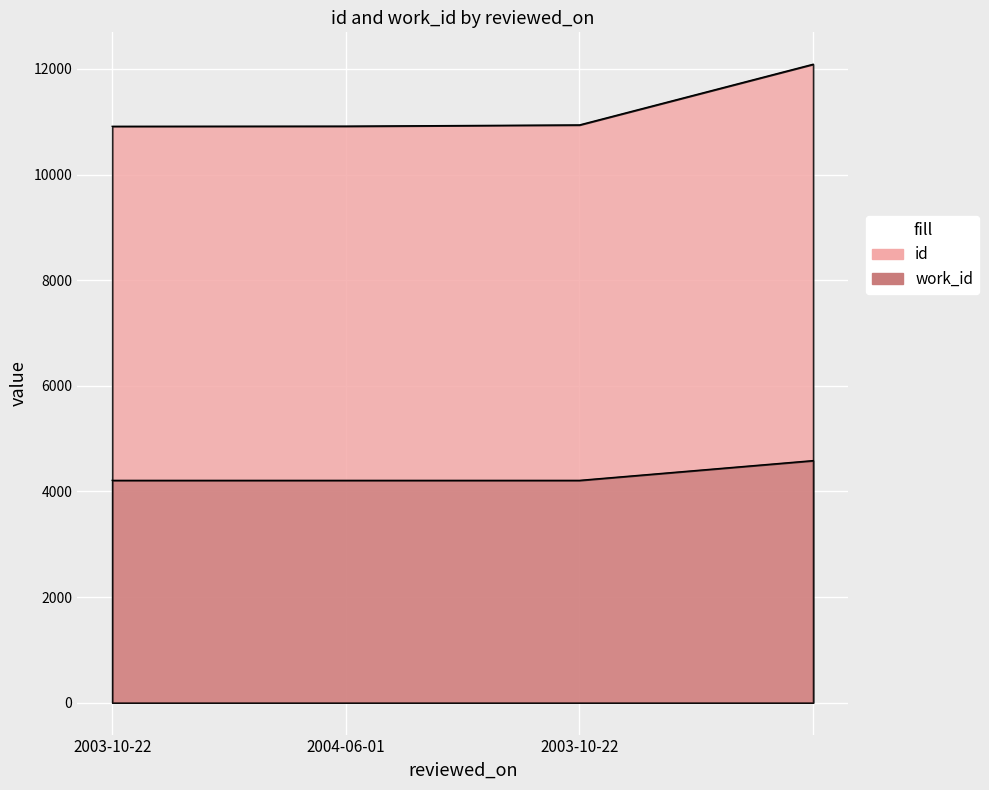

What is the label of the 3rd point from the left?

2003-10-22